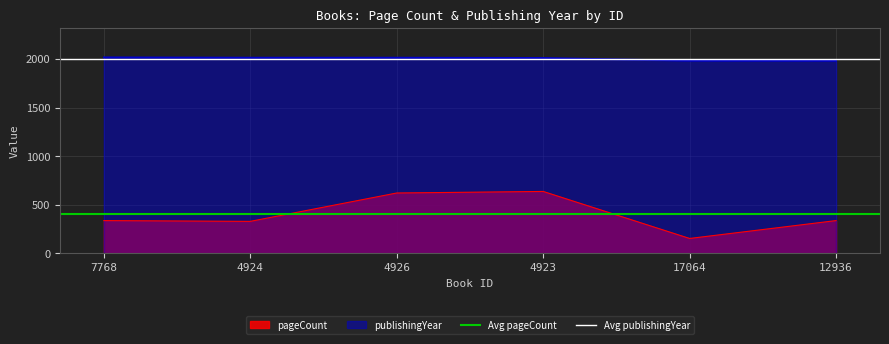

Which category has the highest value in the Avg pageCount series?

7768